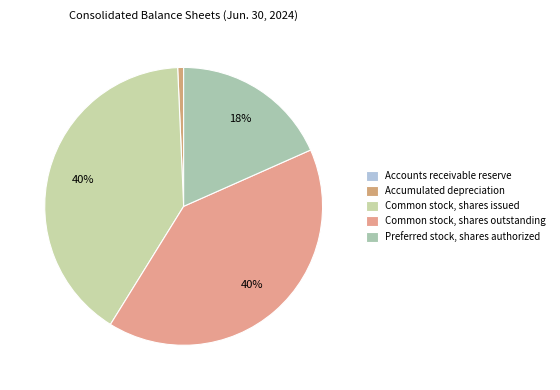

Between Common stock, shares issued and Common stock, shares outstanding, which is larger?

Common stock, shares issued